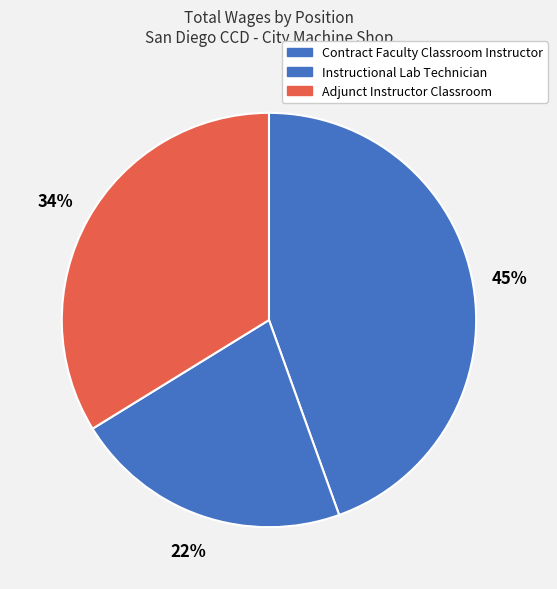

True or false: Instructional Lab Technician accounts for 1% of the total.

False